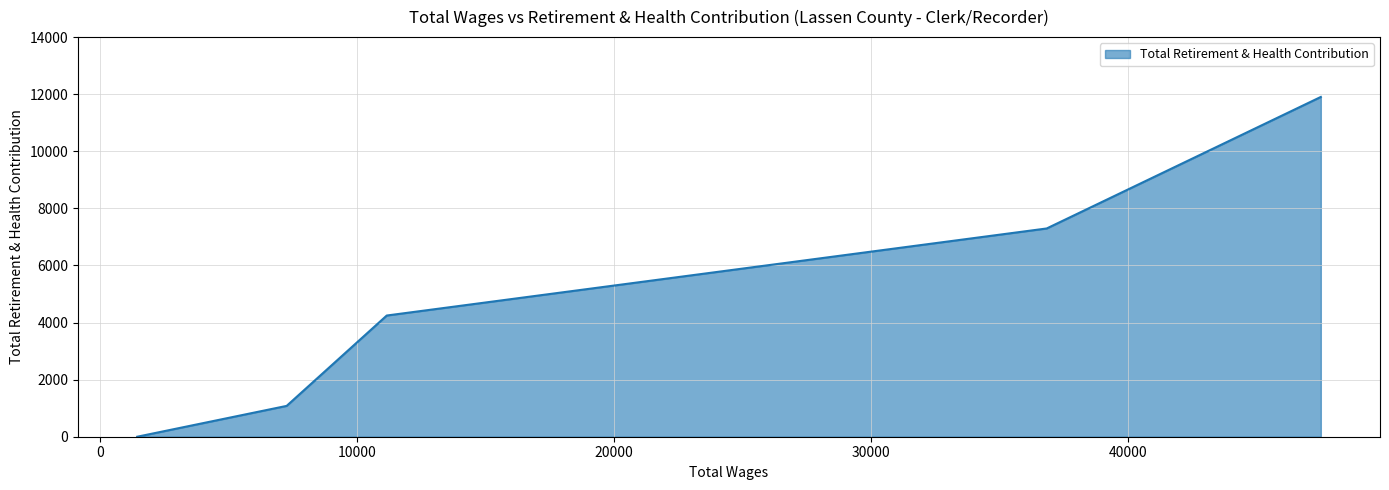

Reading left to right, extract all data points from this chart.

47514.0=11904	36848.0=7296	11168.0=4246	7273.0=1080	1458.0=0